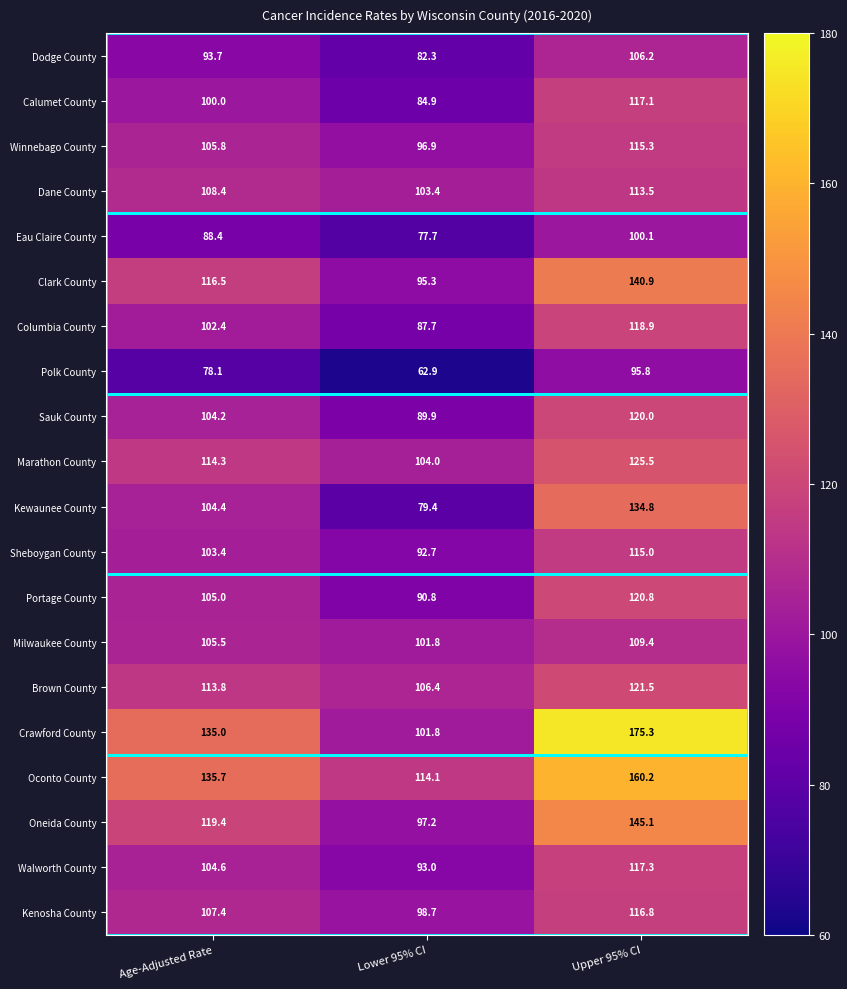

Rank the series by their maximum value, from lowest to highest.

Polk County, Eau Claire County, Dodge County, Milwaukee County, Dane County, Sheboygan County, Winnebago County, Kenosha County, Calumet County, Walworth County, Columbia County, Sauk County, Portage County, Brown County, Marathon County, Kewaunee County, Clark County, Oneida County, Oconto County, Crawford County